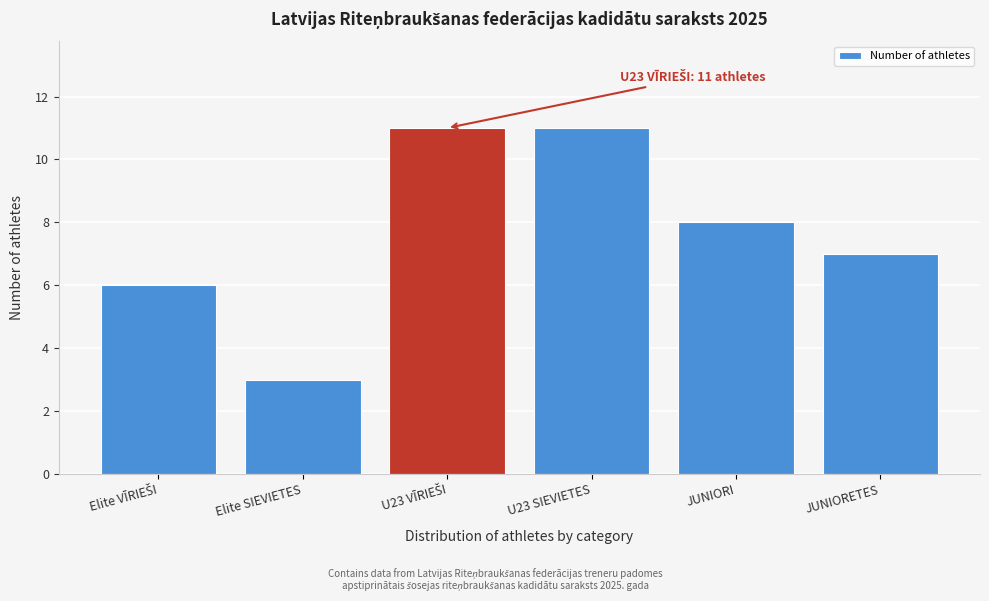

Reading left to right, what are all the values shown in this chart?

6	3	11	11	8	7